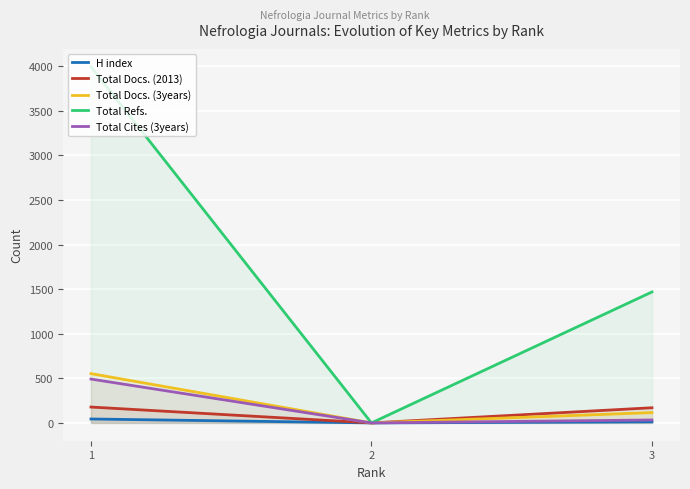

At which label does Total Cites (3years) reach its peak?

1